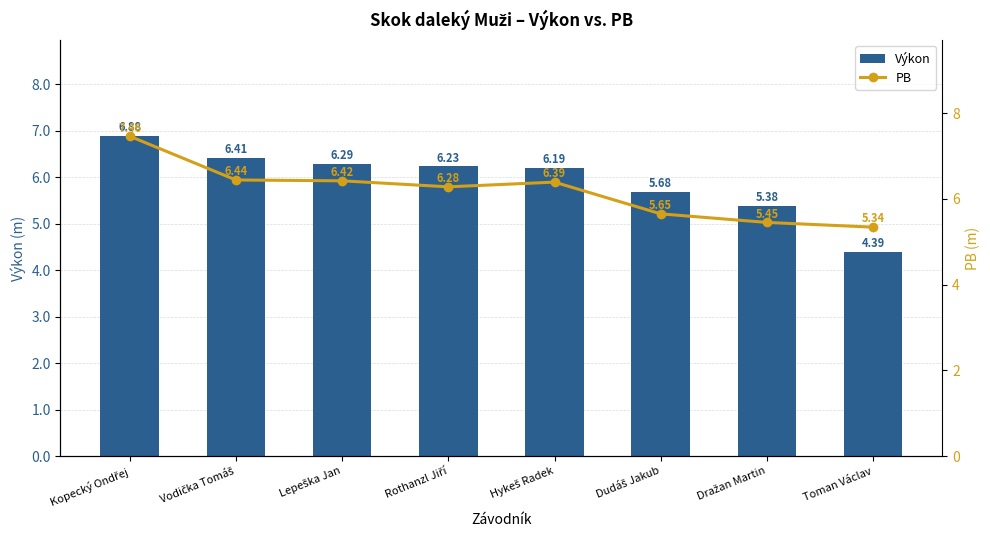

Does the chart contain stacked bars?

No